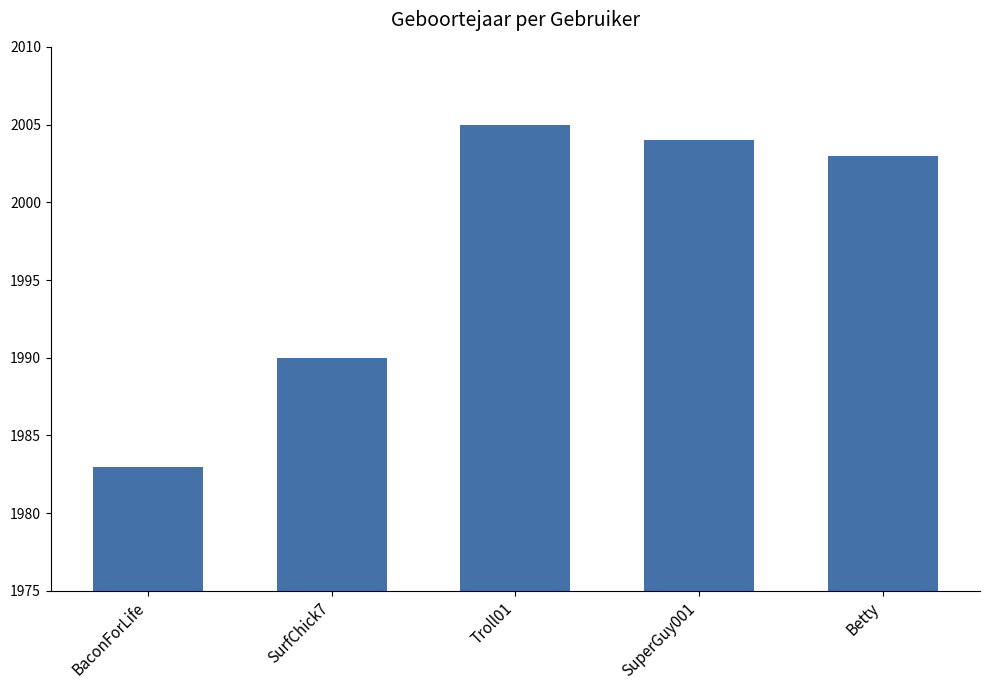

What is the approximate value at SurfChick7, to the nearest 10?

1990